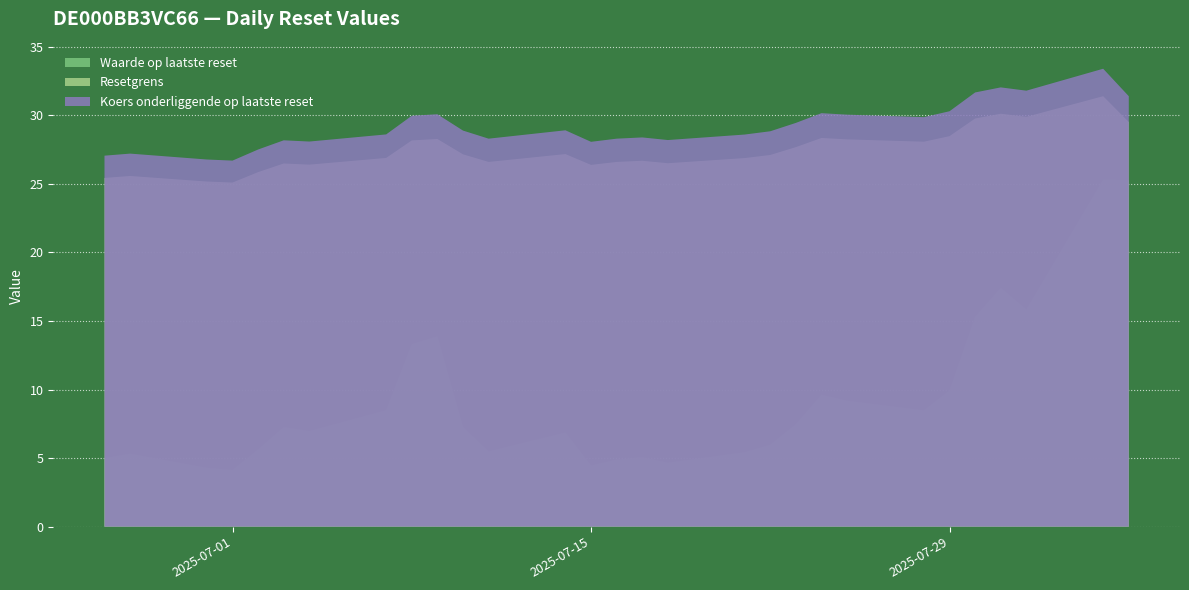

Reading left to right, transcribe all the data shown in this chart.

Waarde op laatste reset: 2025-06-26=5.0	2025-06-27=5.3	2025-06-30=4.3	2025-07-01=4.1	2025-07-02=5.6	2025-07-03=7.3	2025-07-04=7.0	2025-07-07=8.5	2025-07-08=13.3	2025-07-09=13.9	2025-07-10=7.3	2025-07-11=5.5	2025-07-14=6.9	2025-07-15=4.5	2025-07-16=4.9	2025-07-17=5.1	2025-07-18=4.7	2025-07-21=5.4	2025-07-22=6.0	2025-07-23=7.5	2025-07-24=9.6	2025-07-25=9.2	2025-07-28=8.5	2025-07-29=9.9	2025-07-30=15.3	2025-07-31=17.4	2025-08-01=15.8	2025-08-04=25.3	2025-08-05=25.3
Resetgrens: 2025-06-26=25.4	2025-06-27=25.6	2025-06-30=25.2	2025-07-01=25.1	2025-07-02=25.9	2025-07-03=26.5	2025-07-04=26.4	2025-07-07=26.9	2025-07-08=28.2	2025-07-09=28.3	2025-07-10=27.2	2025-07-11=26.6	2025-07-14=27.2	2025-07-15=26.4	2025-07-16=26.6	2025-07-17=26.7	2025-07-18=26.5	2025-07-21=26.9	2025-07-22=27.1	2025-07-23=27.7	2025-07-24=28.4	2025-07-25=28.2	2025-07-28=28.1	2025-07-29=28.5	2025-07-30=29.8	2025-07-31=30.1	2025-08-01=29.9	2025-08-04=31.4	2025-08-05=29.5
Koers onderliggende op laatste reset: 2025-06-26=27.1	2025-06-27=27.2	2025-06-30=26.8	2025-07-01=26.7	2025-07-02=27.5	2025-07-03=28.2	2025-07-04=28.1	2025-07-07=28.6	2025-07-08=30.0	2025-07-09=30.1	2025-07-10=28.9	2025-07-11=28.3	2025-07-14=28.9	2025-07-15=28.1	2025-07-16=28.3	2025-07-17=28.4	2025-07-18=28.2	2025-07-21=28.6	2025-07-22=28.8	2025-07-23=29.4	2025-07-24=30.2	2025-07-25=30.1	2025-07-28=29.9	2025-07-29=30.3	2025-07-30=31.7	2025-07-31=32.0	2025-08-01=31.8	2025-08-04=33.4	2025-08-05=31.4